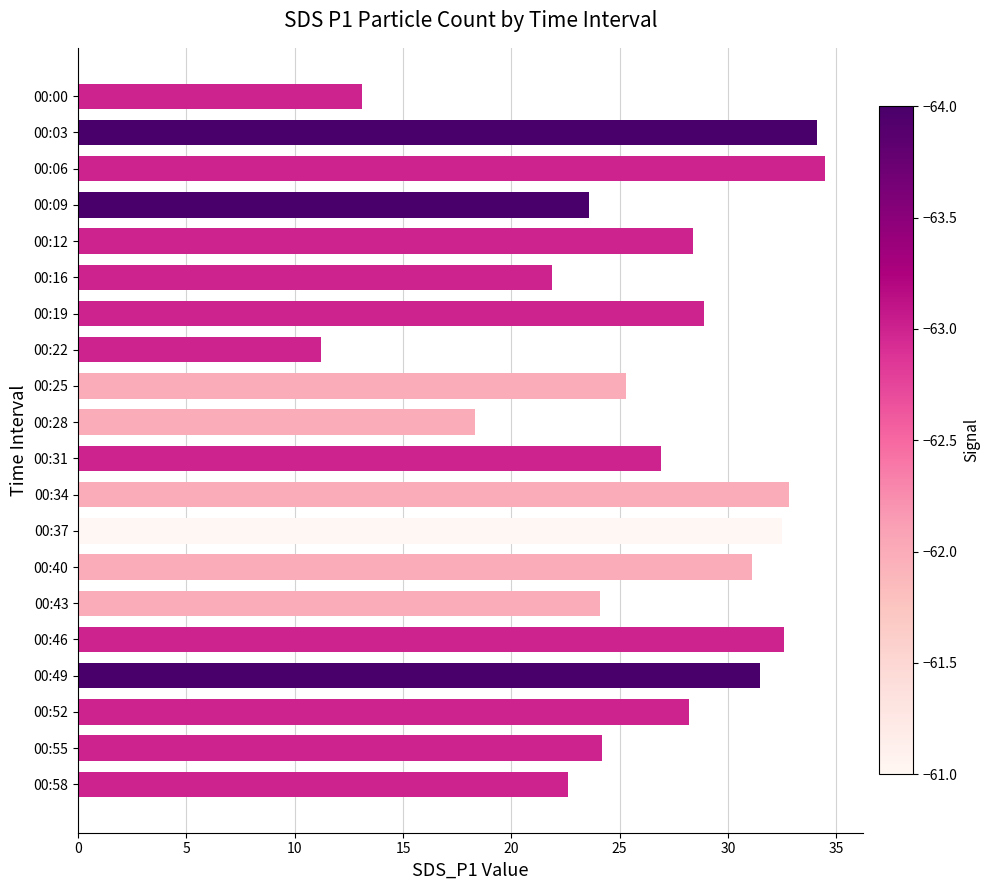

What is the change in value from 00:12 to 00:22?

-17.2